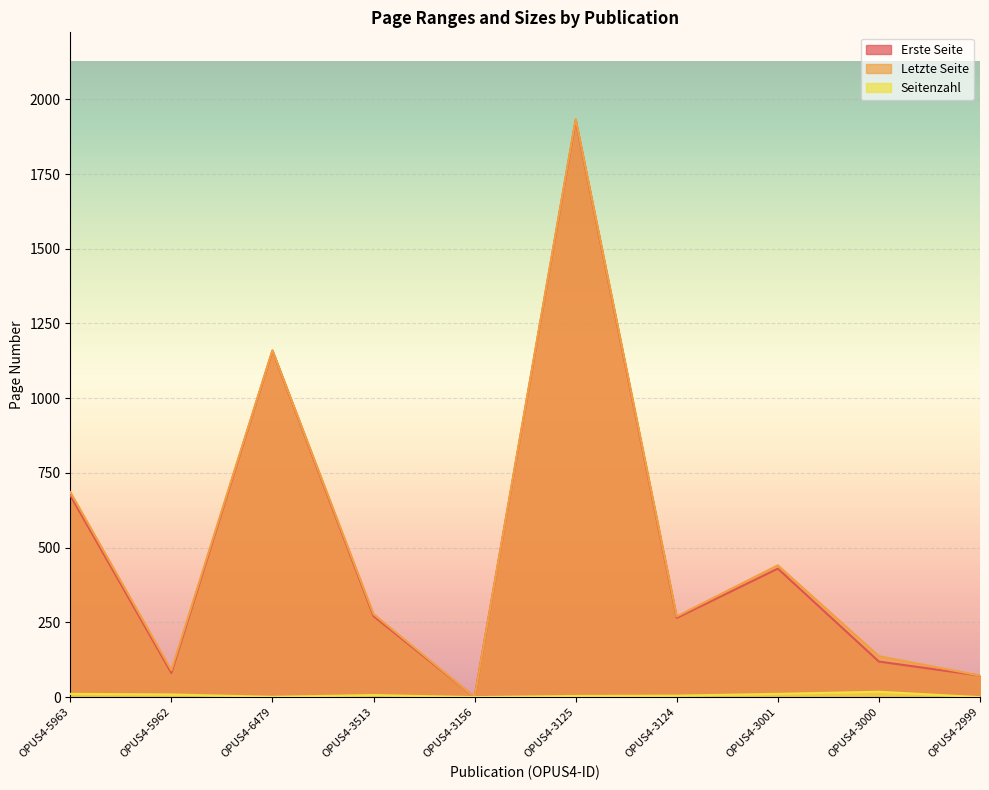

Reading left to right, what are all the values shown in this chart?

Erste Seite: 675	81	1159	271	0	1930	265	430	119	72
Letzte Seite: 686	90	1160	278	0	1934	270	441	137	72
Seitenzahl: 11	9	1	7	0	4	5	11	18	0